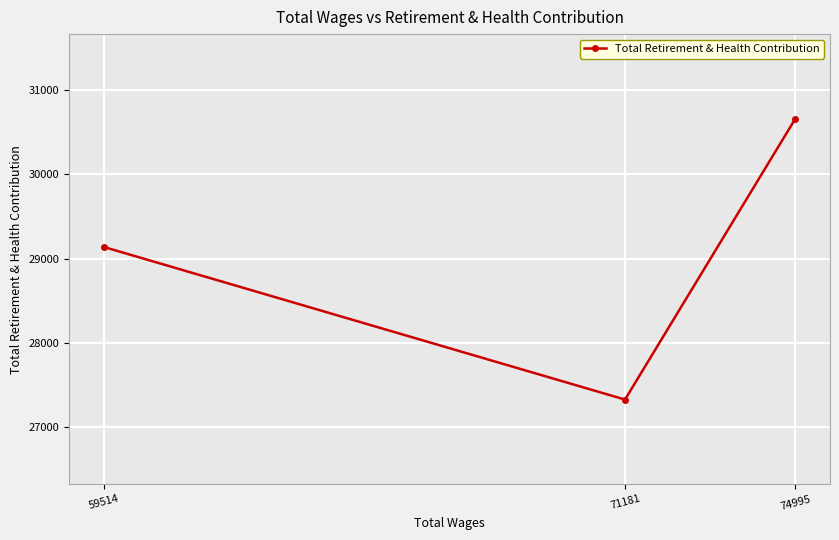

What is the difference between the maximum and minimum values?

3327